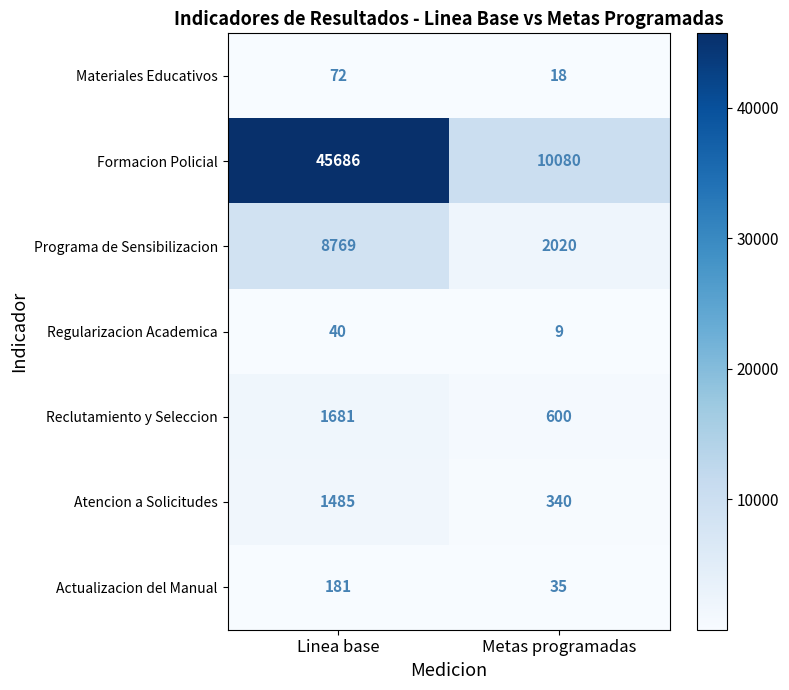

Reading left to right, extract all data points from this chart.

Materiales Educativos: Linea base=72	Metas programadas=18
Formacion Policial: Linea base=45686	Metas programadas=10080
Programa de Sensibilizacion: Linea base=8769	Metas programadas=2020
Regularizacion Academica: Linea base=40	Metas programadas=9
Reclutamiento y Seleccion: Linea base=1681	Metas programadas=600
Atencion a Solicitudes: Linea base=1485	Metas programadas=340
Actualizacion del Manual: Linea base=181	Metas programadas=35